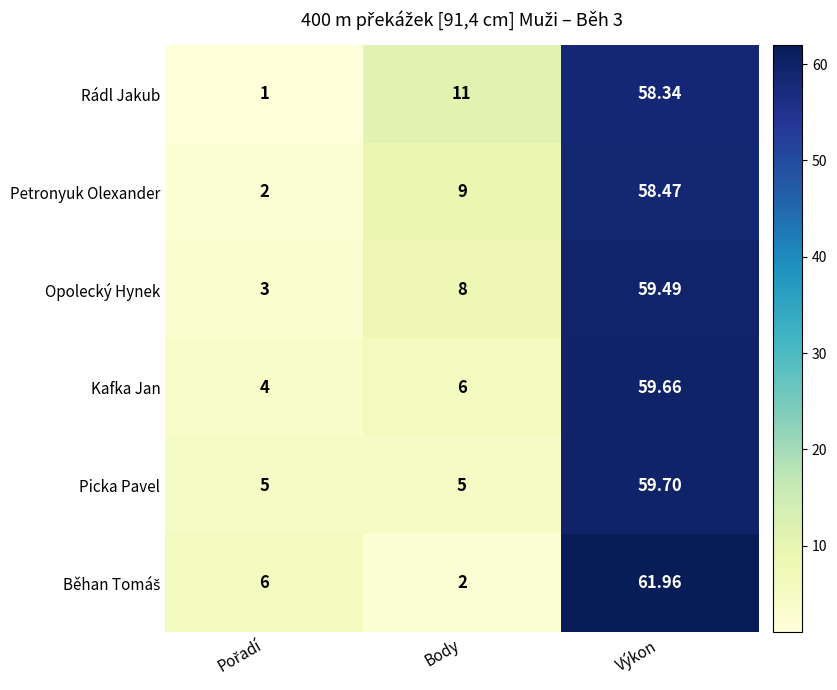

Count the number of categories in the chart.

3